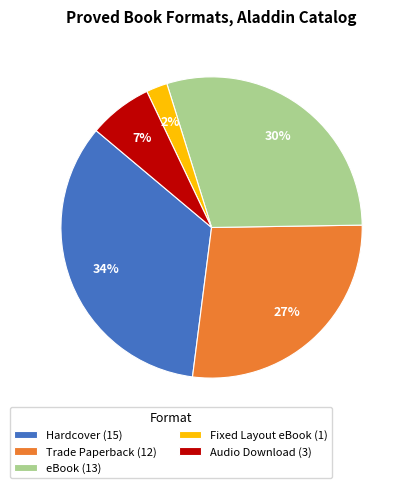

Is there any slice that represents more than half of the pie?

No